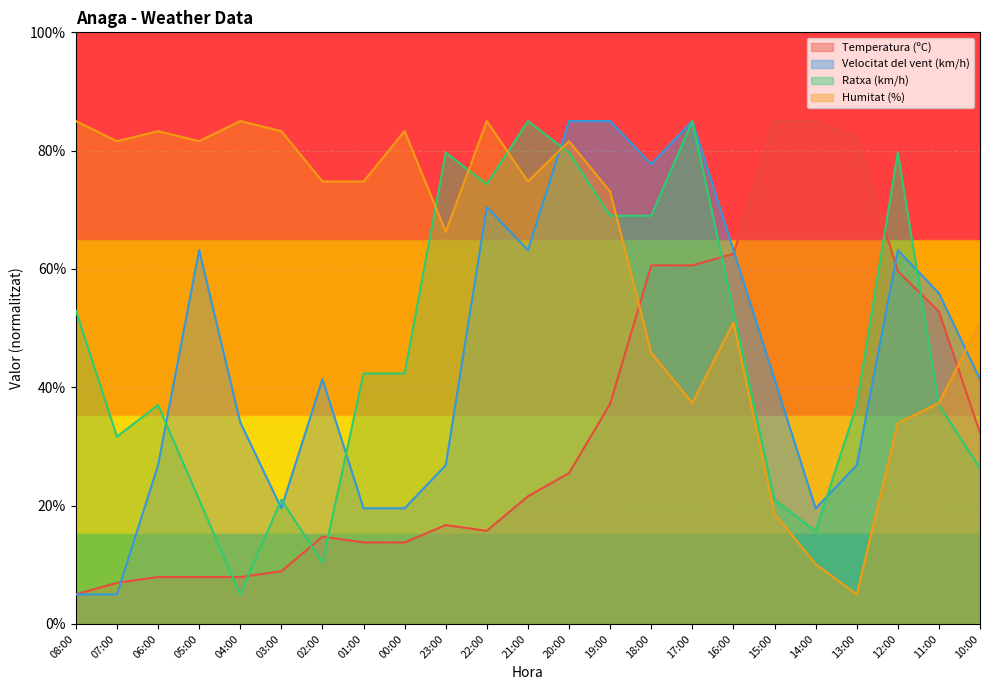

How many categories are shown in the chart?

23